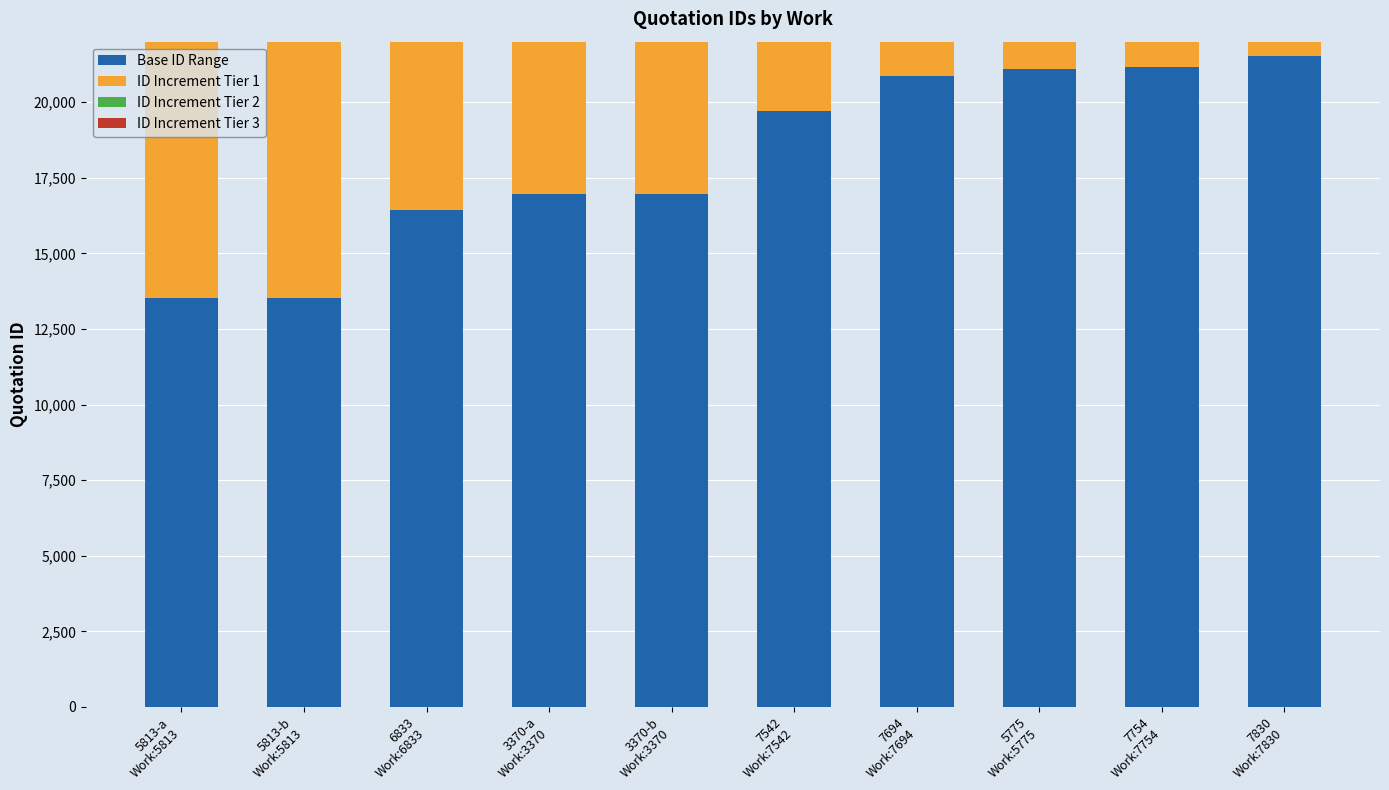

Which series has the largest range (max minus min)?

Base ID Range